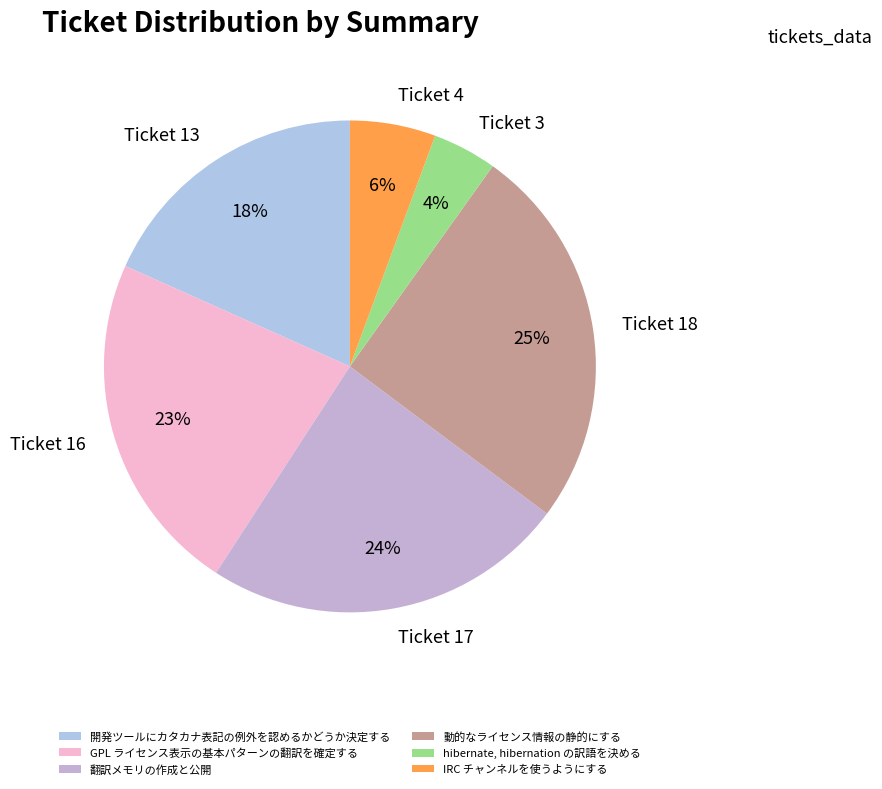

How many slices are in this pie chart?

6